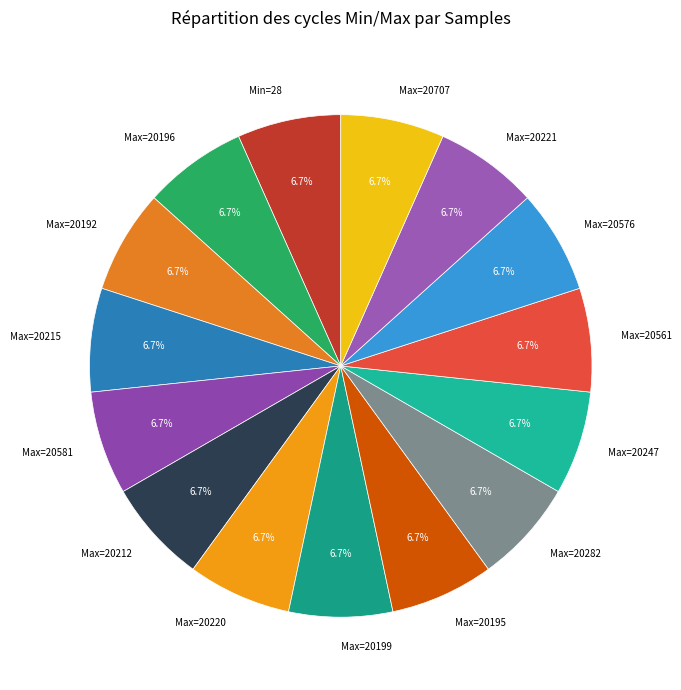

Does any single category account for the majority?

No